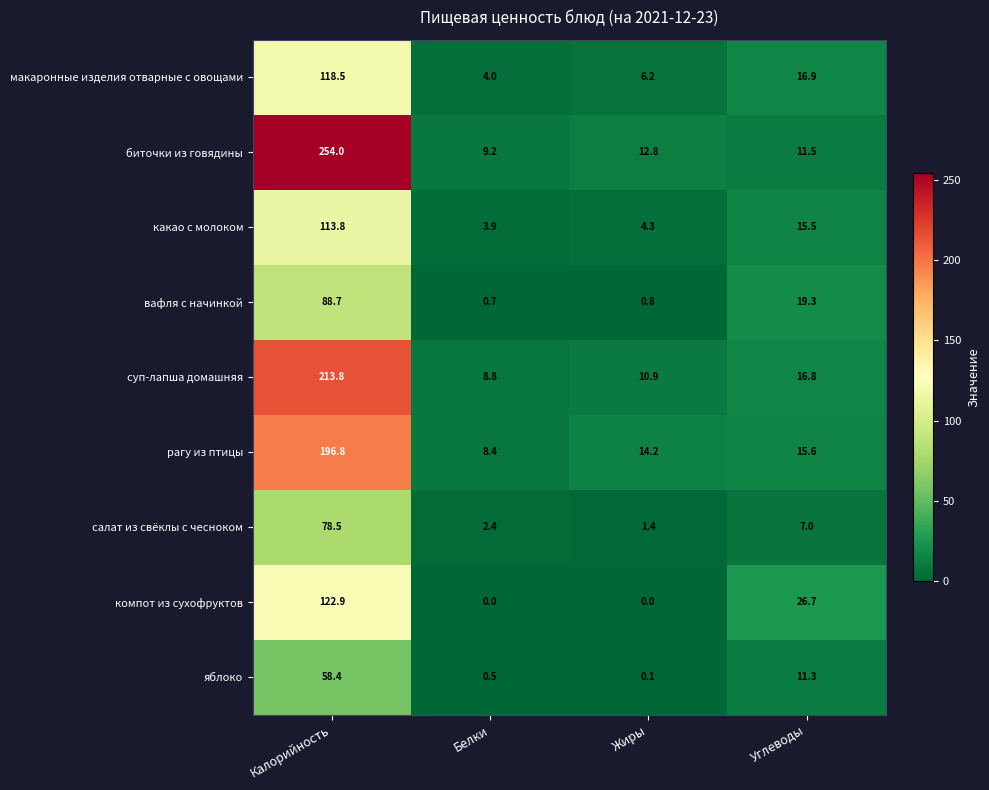

What is the difference between the maximum and minimum values in the биточки из говядины series?

244.8